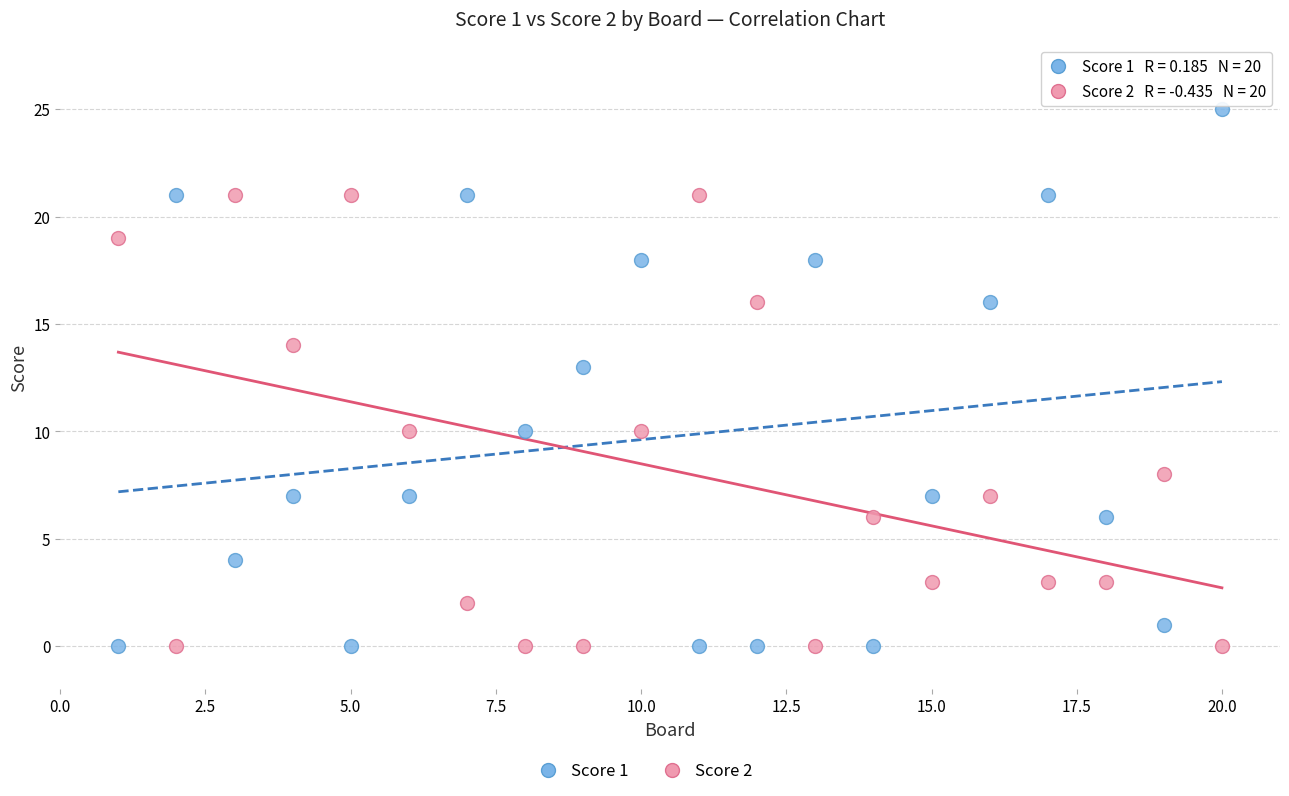

Across all data points, what is the range of X values (max minus min)?

19